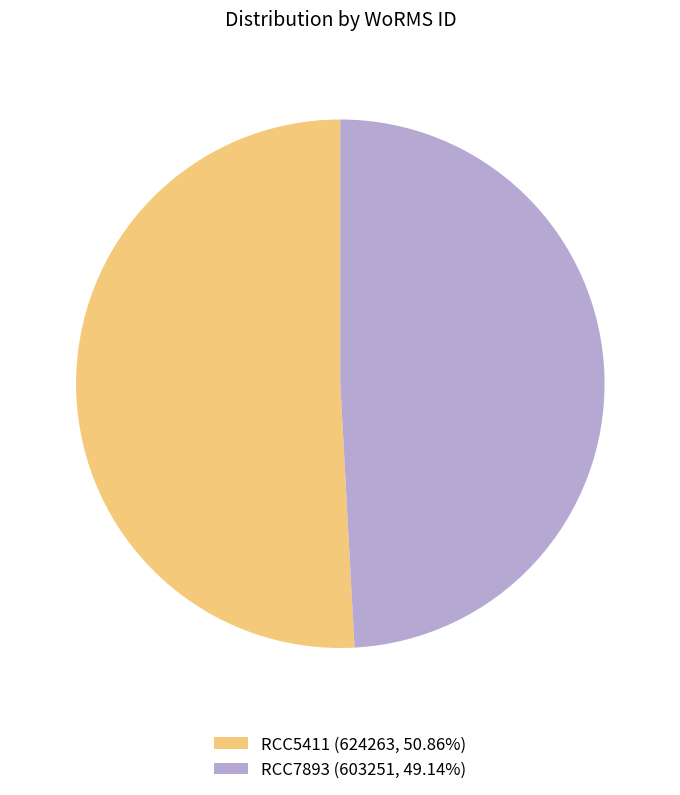

Approximately how many times larger is the value at RCC7893 compared to RCC5411?

1.0